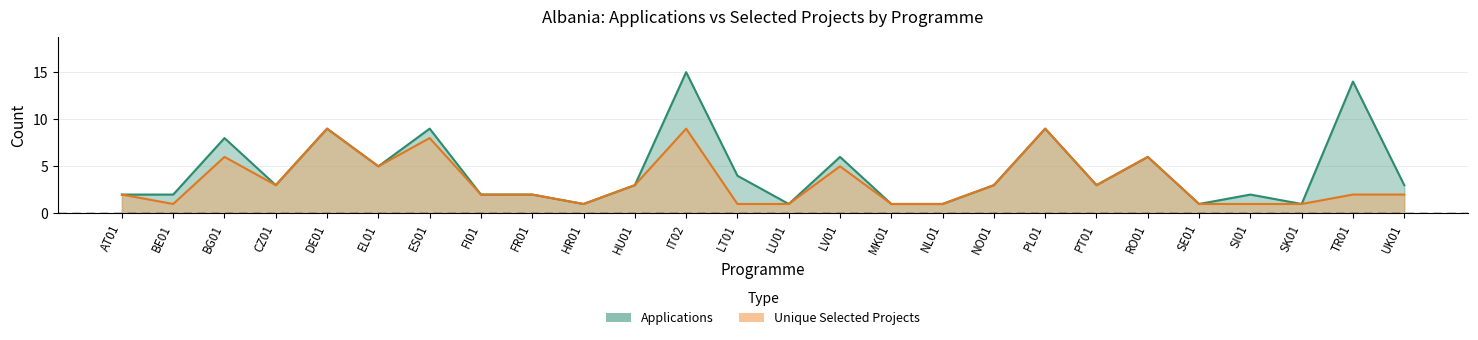

What is the minimum value shown in the chart?

1